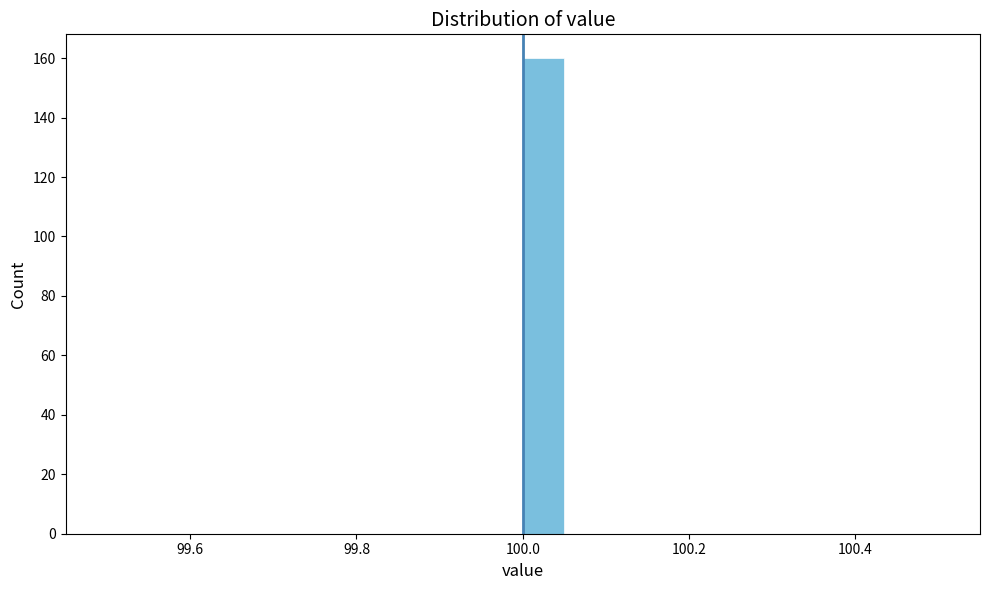

Read against the x-axis, roughly where is the centre of the tallest bar?

100.02